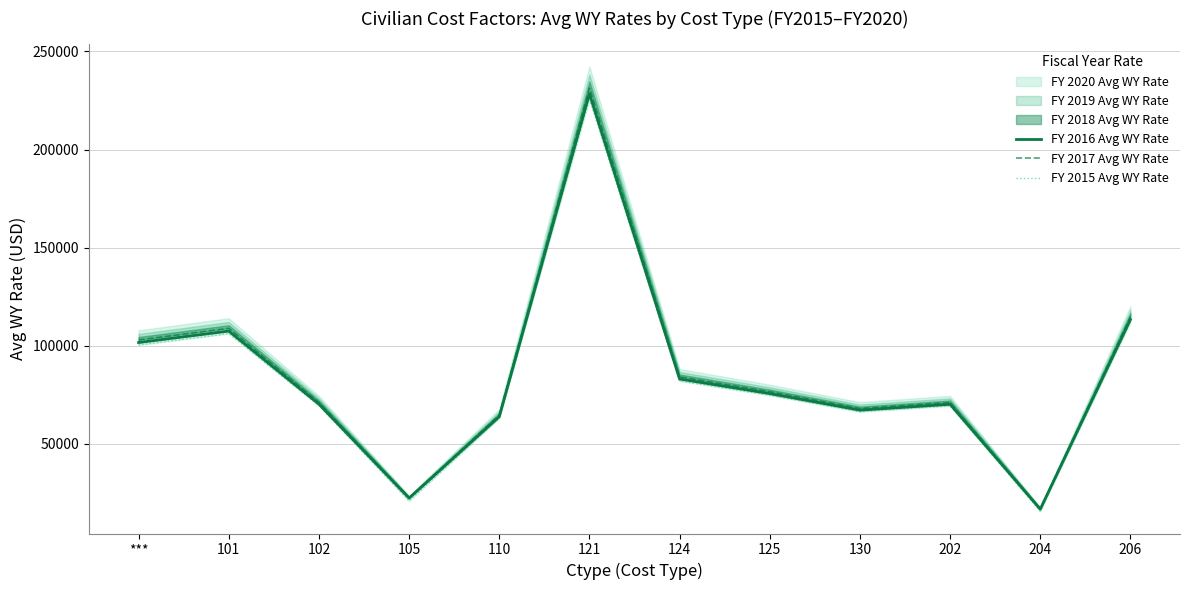

True or false: FY 2017 Avg WY Rate and FY 2016 Avg WY Rate cross at least once.

False